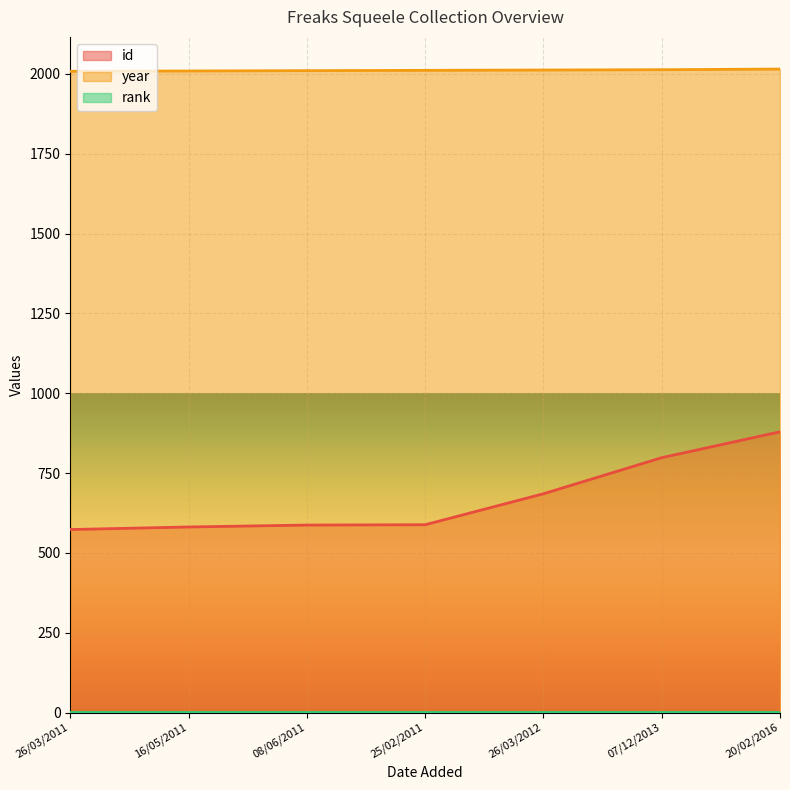

Between 26/03/2011 and 25/02/2011, which series saw the biggest shift?

id